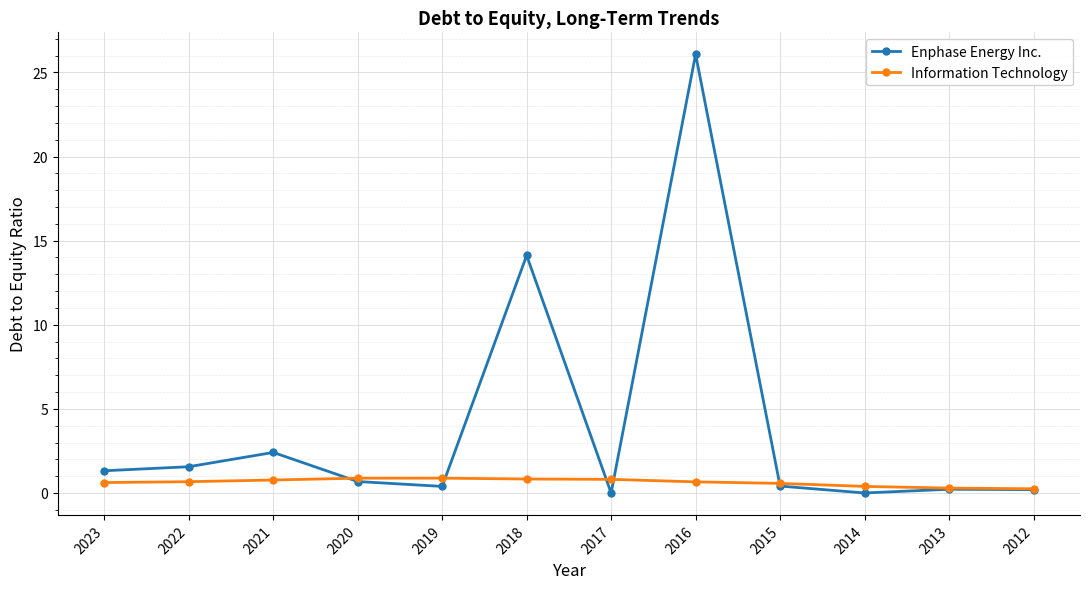

What is the highest value of the Information Technology series?

0.9